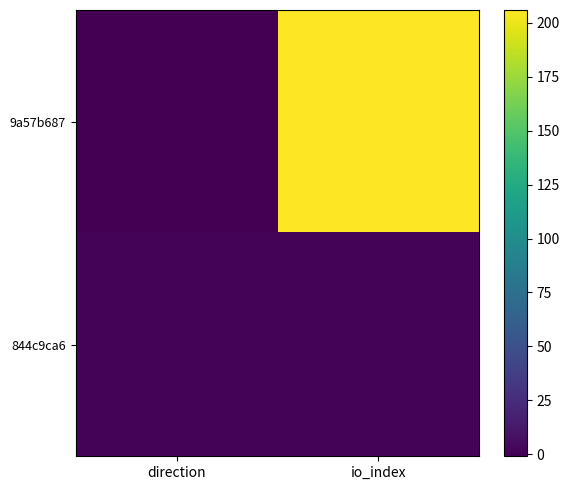

At which category is the sum across all series the highest?

io_index